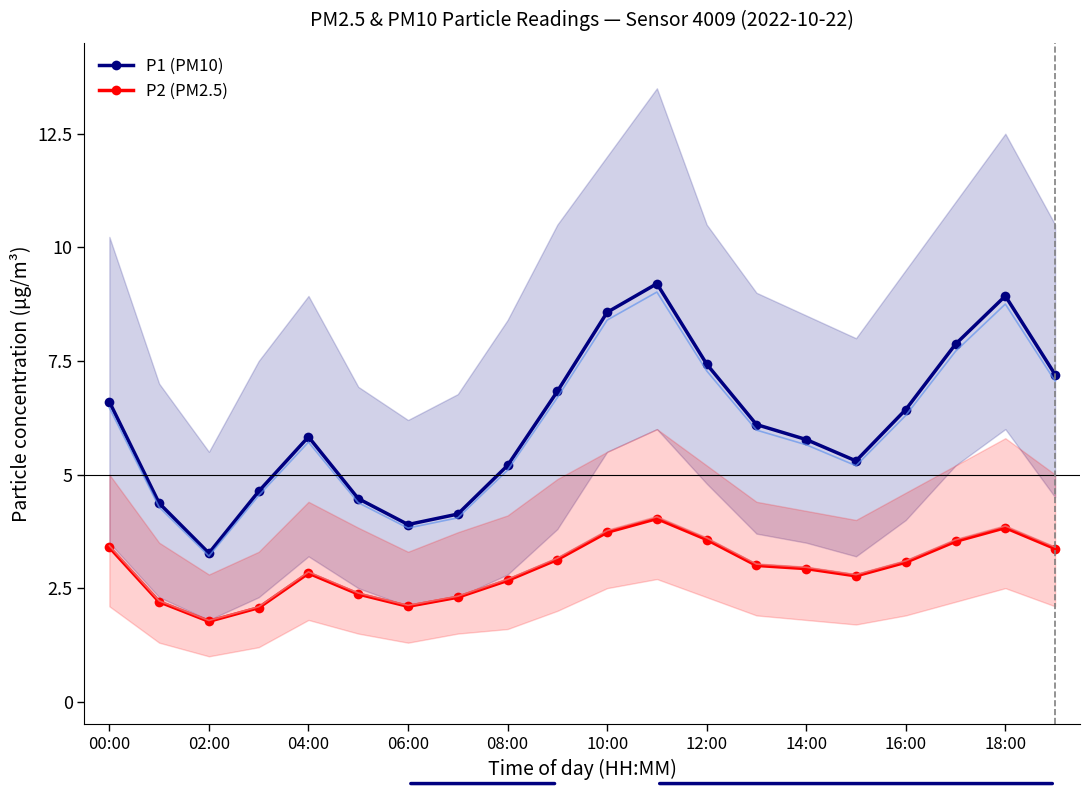

What are all the series names shown in the legend?

P1 (PM10), P2 (PM2.5)